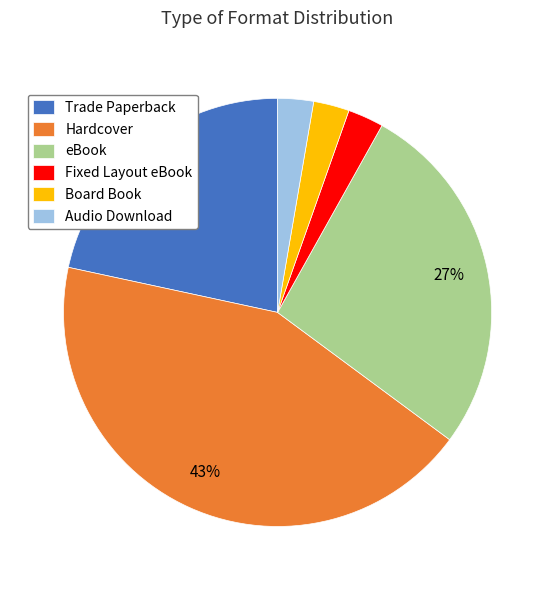

To the nearest percent, what is the combined percentage of Fixed Layout eBook and eBook?

30%